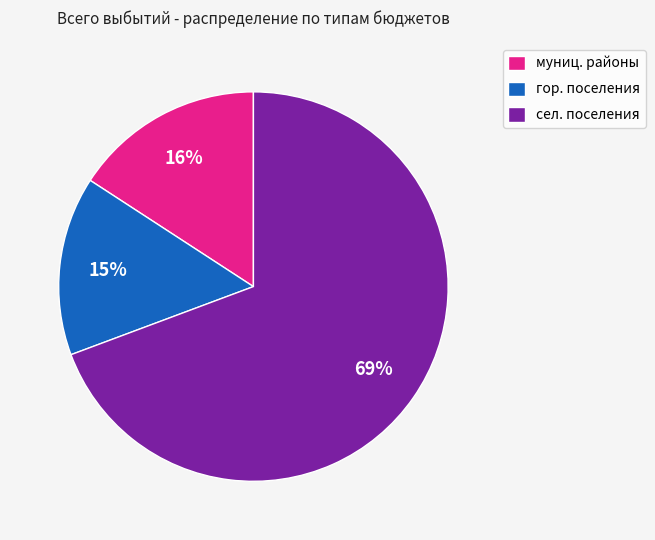

What is the largest slice in the pie chart?

сел. поселения